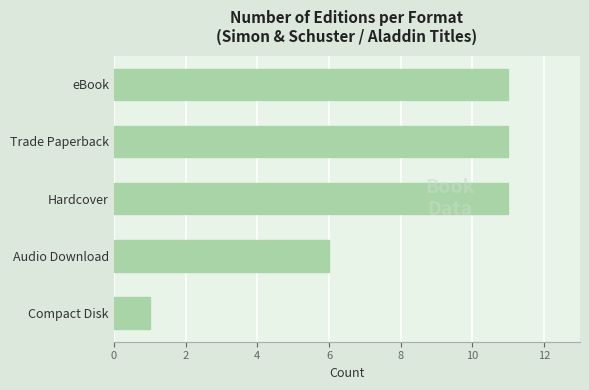

What is the sum of all values?

40